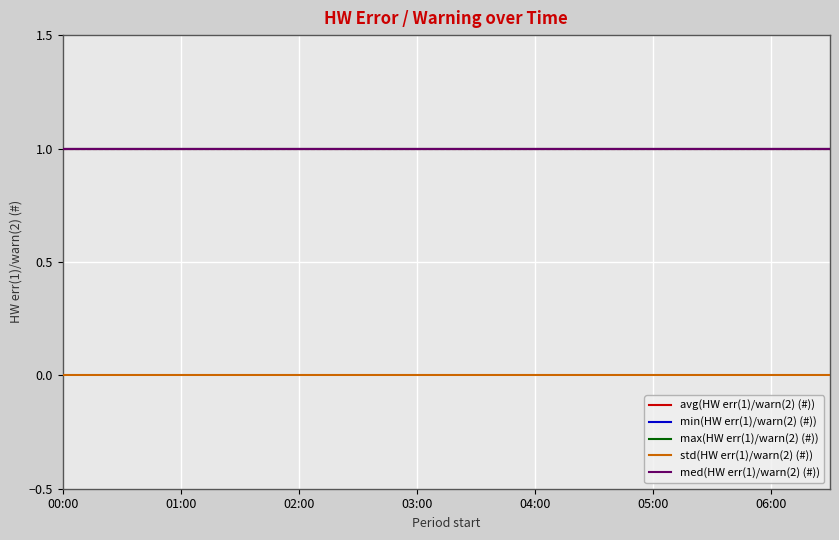

True or false: std(HW err(1)/warn(2) (#)) and avg(HW err(1)/warn(2) (#)) cross at least once.

False